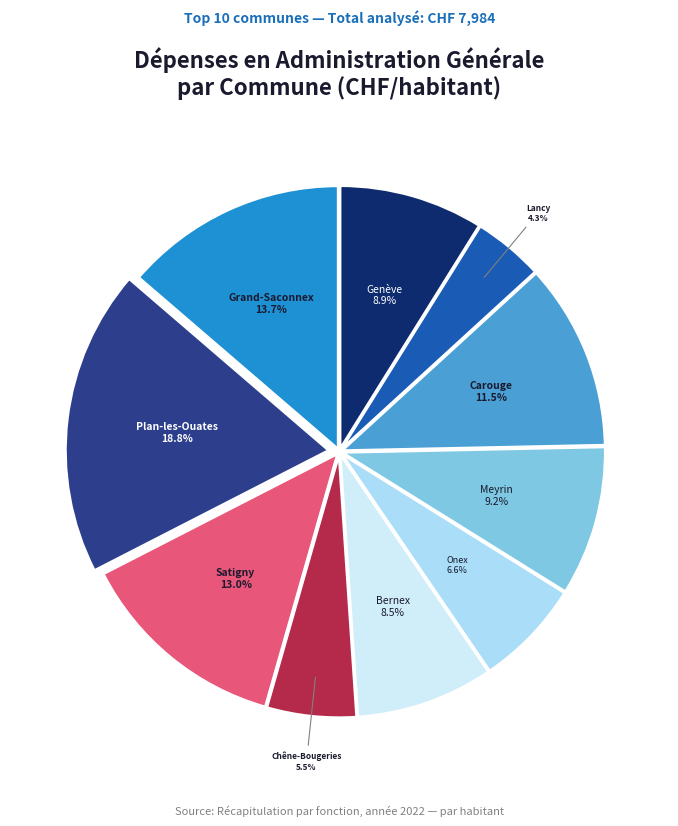

Is there a majority slice in this chart?

No